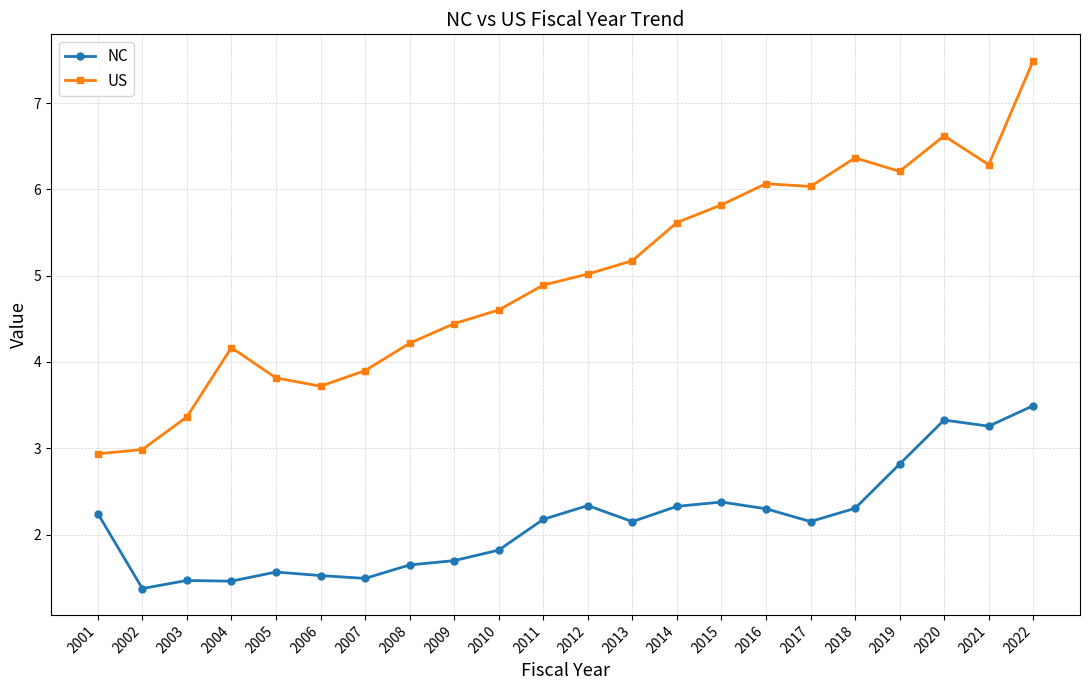

What is the difference between the second highest and minimum values in the NC series?

2.0